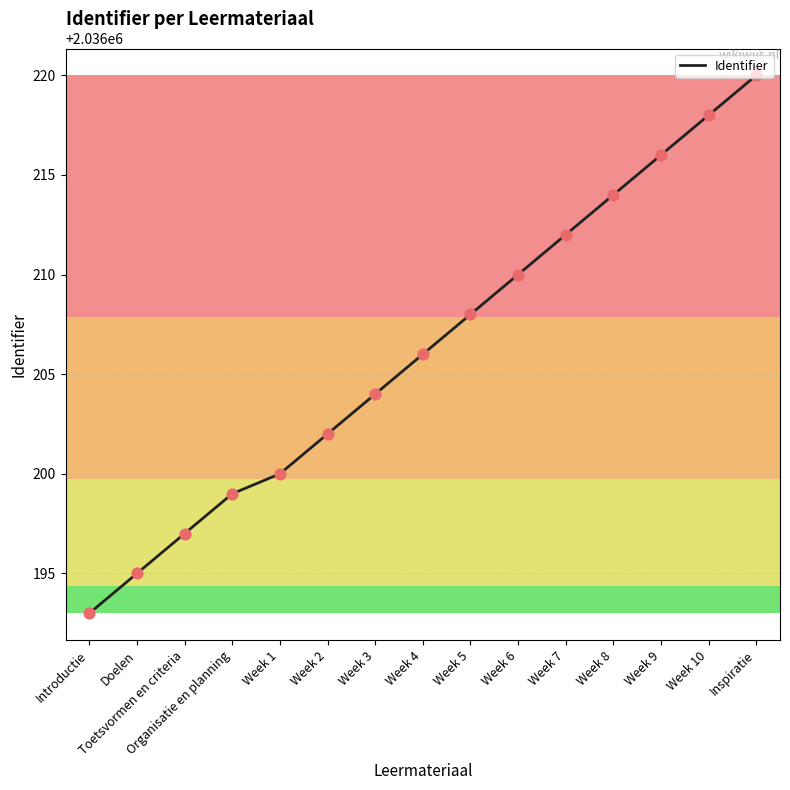

Between Doelen and Week 3, which is larger?

Week 3